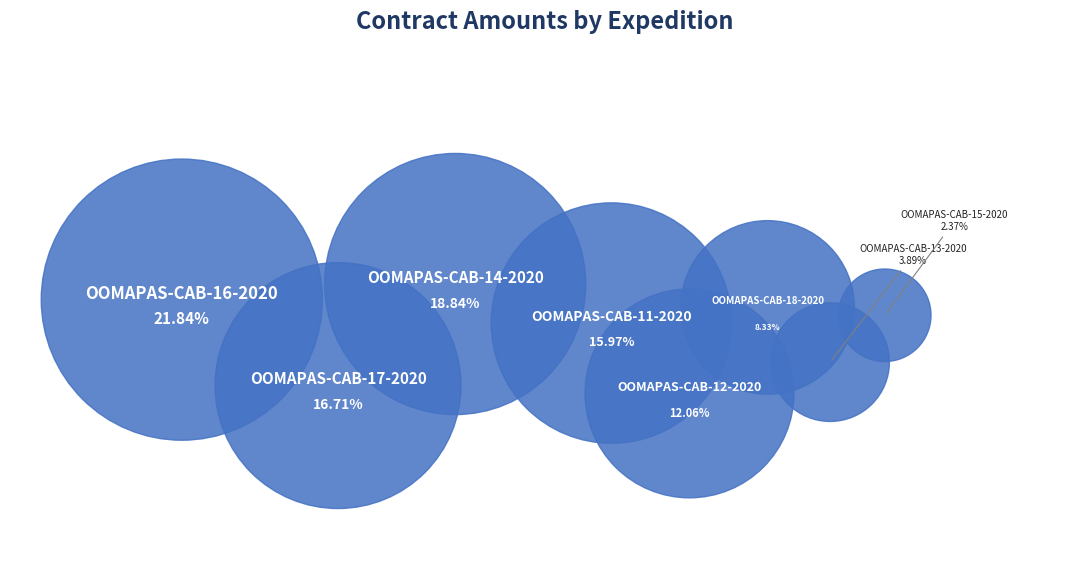

To the nearest percent, what is the average slice percentage?

12%